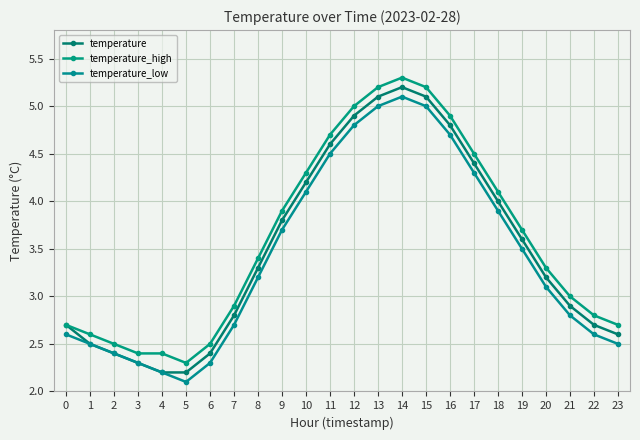

How many data points in temperature_low are less than 3?

11